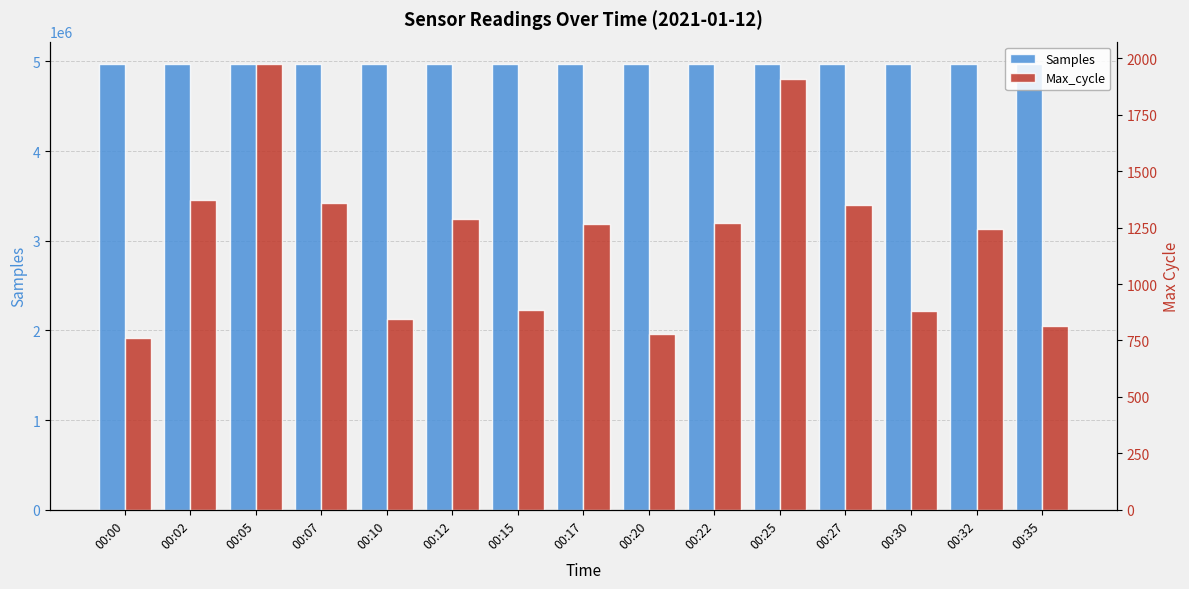

Which has a higher value, 00:35 or 00:32?

00:32